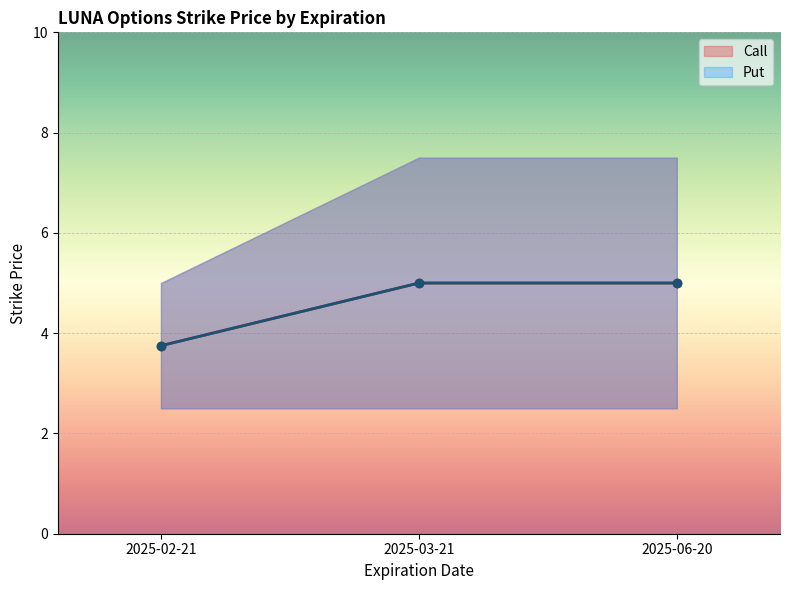

What is the value of the Call point at the 1st from the left?

2.5